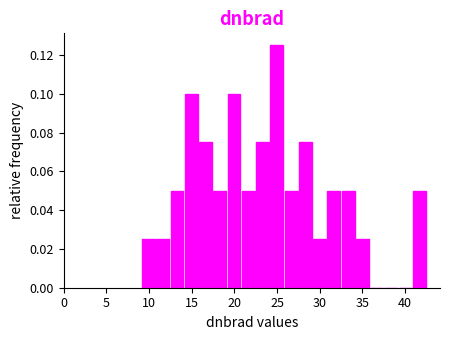

Around what value on the x-axis is the tallest bar? Give the approximate position of its centre, as read against the axis.

25.0